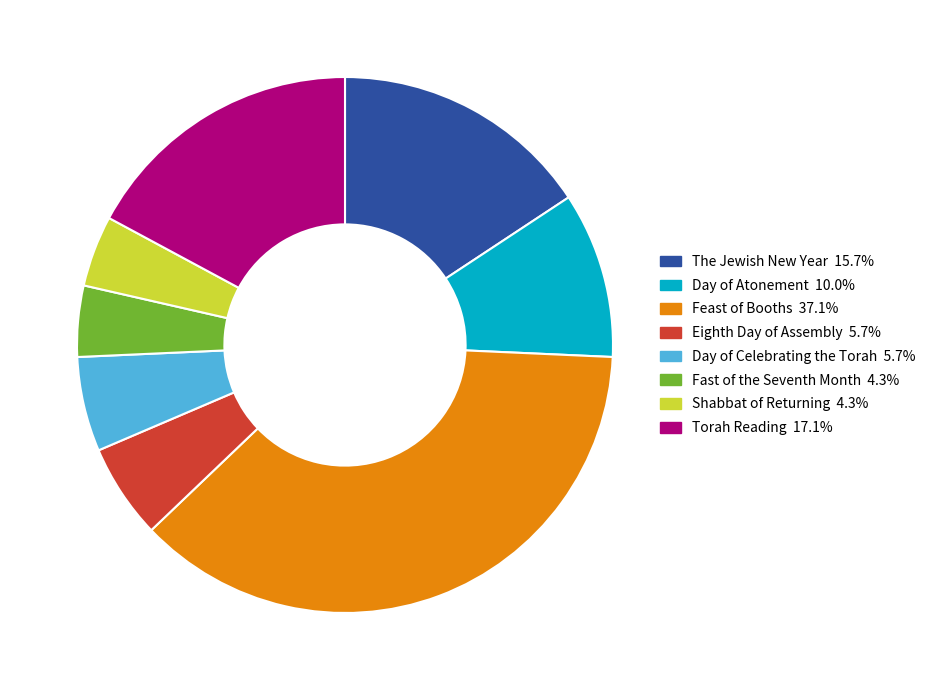

Which slice is the largest?

Feast of Booths